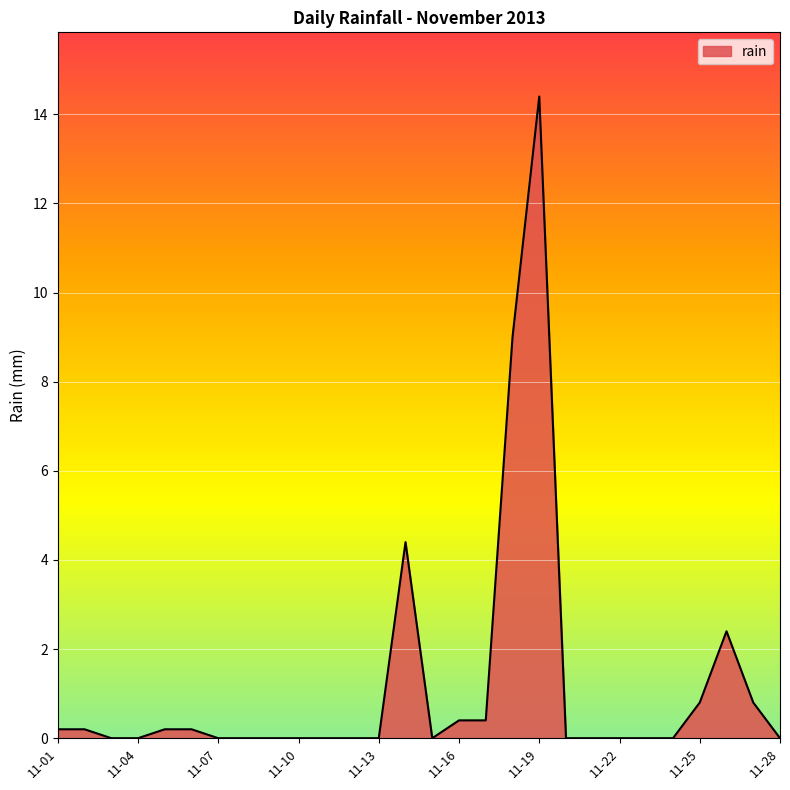

What is the maximum value shown in the chart?

14.4